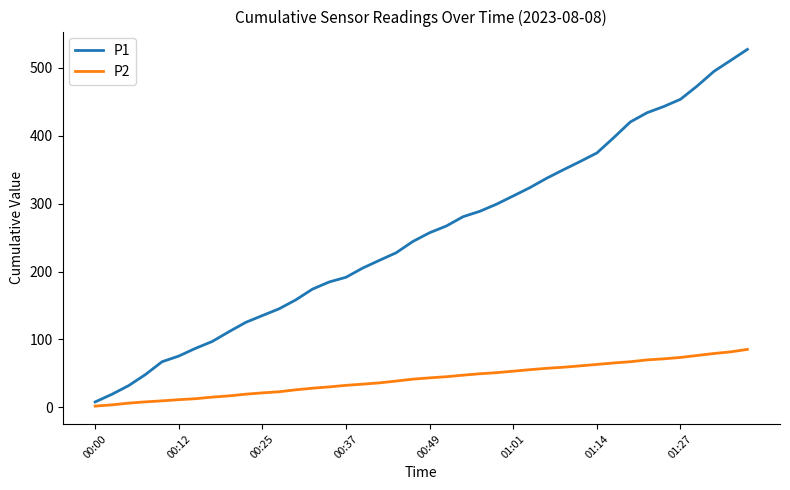

Which series has the largest range (max minus min)?

P1